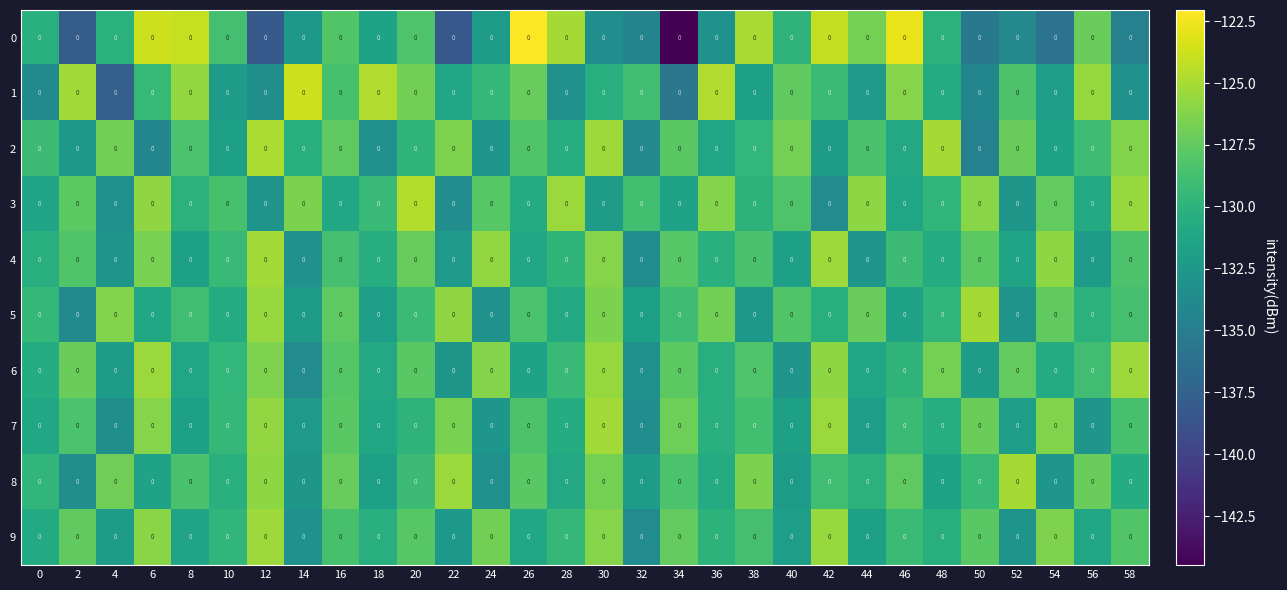

True or false: 4 has a value of -132.4 at 22.

True